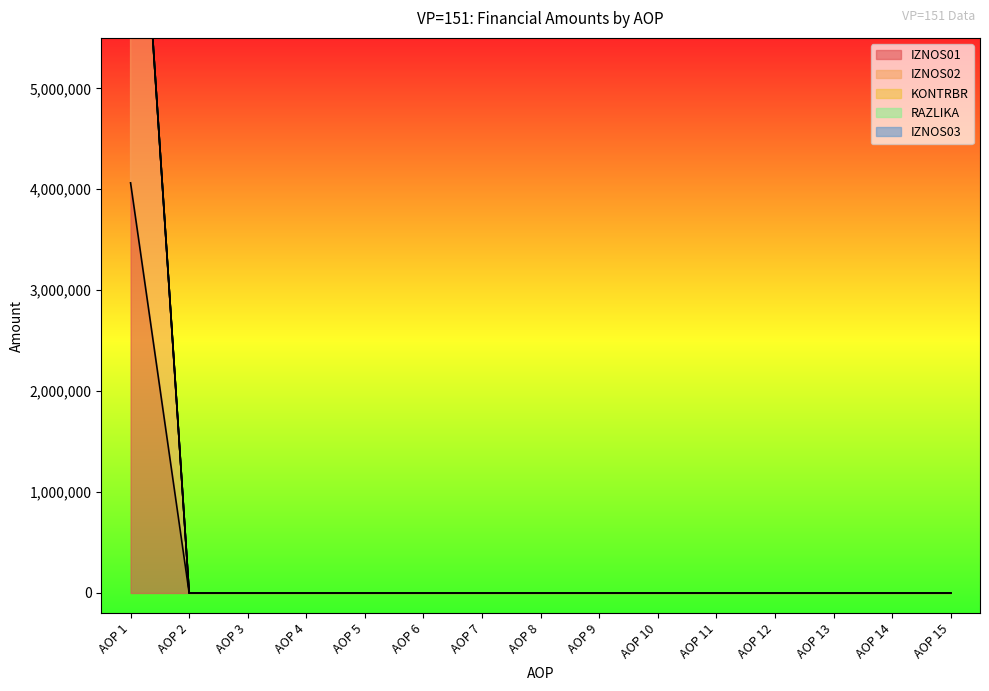

At how many categories does at least one series exceed 1929714?

1